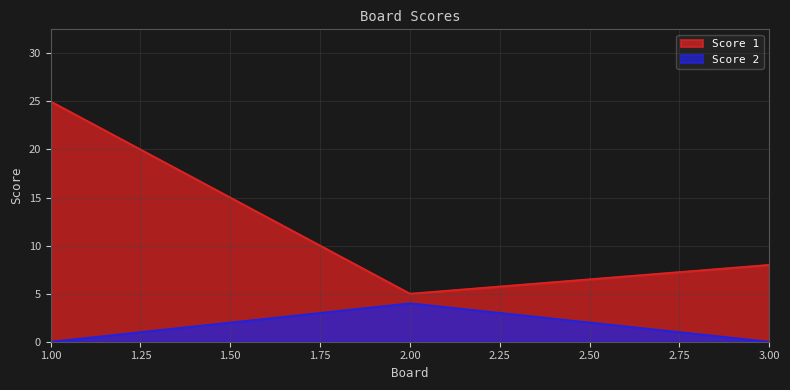

At how many categories does at least one series exceed 23?

1